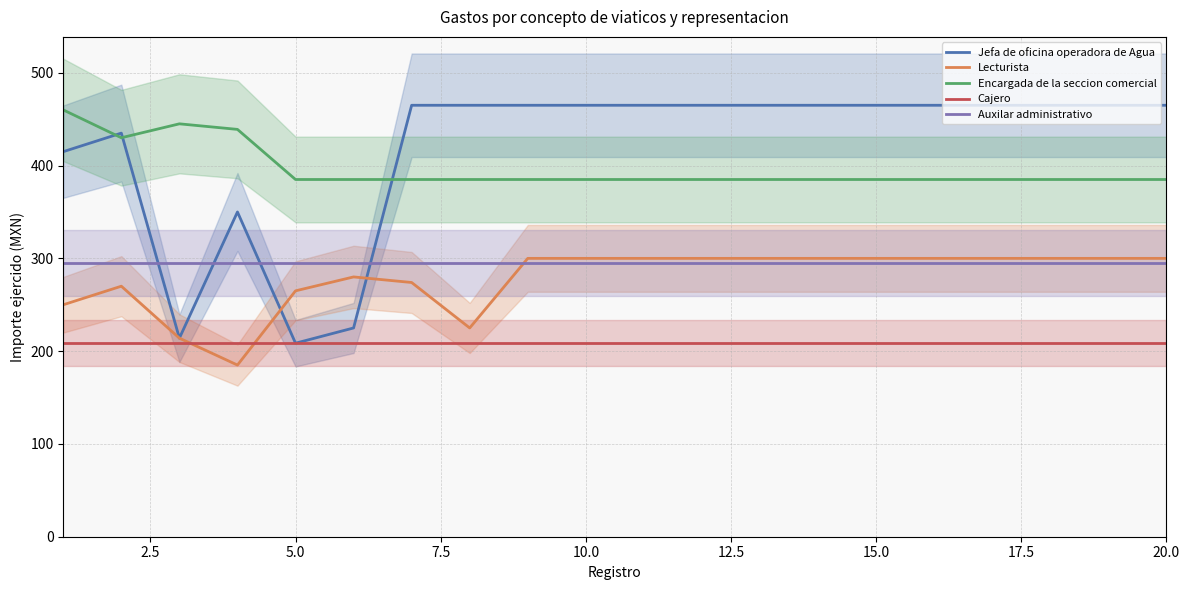

True or false: Cajero and Jefa de oficina operadora de Agua intersect in this chart.

False